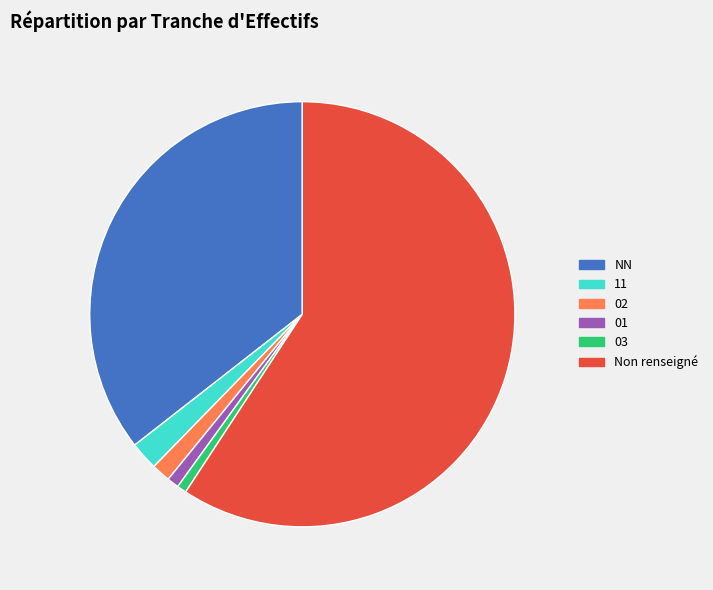

Is it true that 03 is 13% of the pie?

False